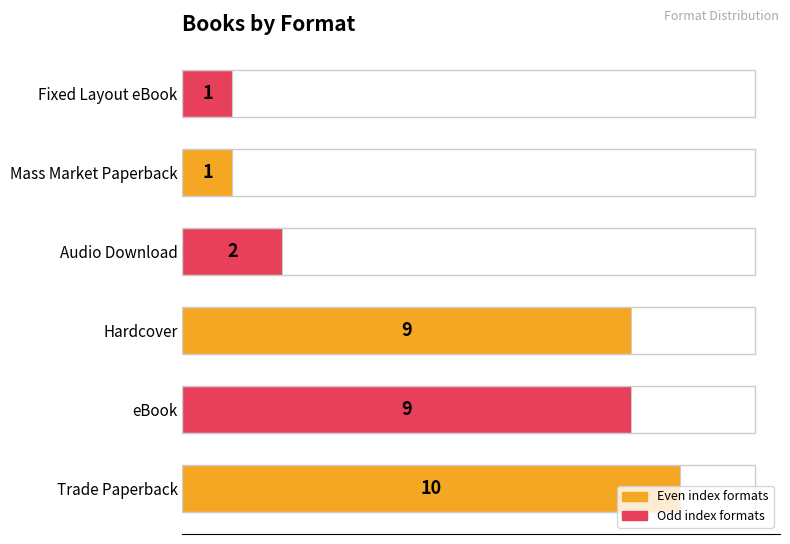

What is the sum of all values?

32